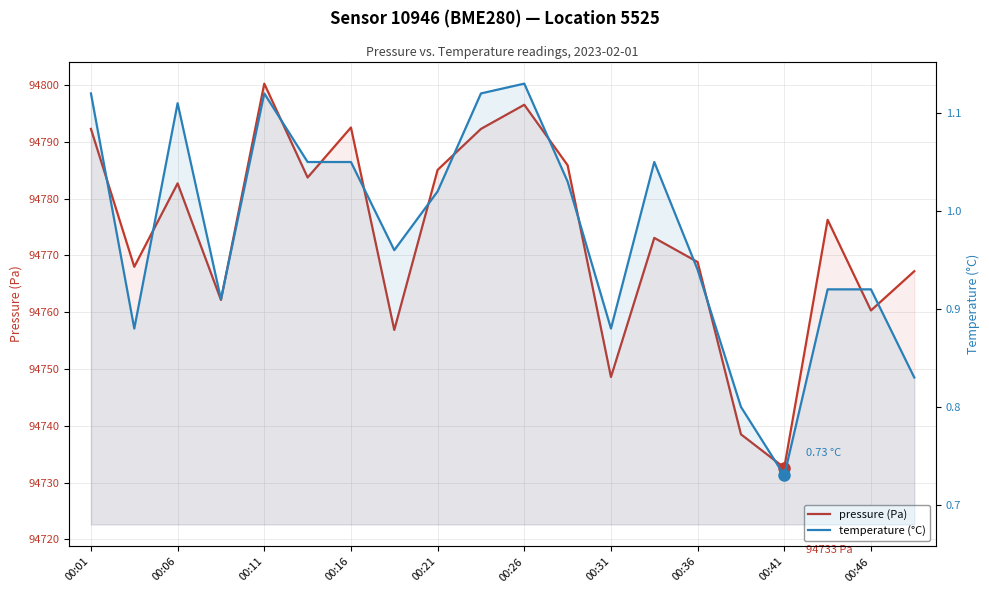

True or false: temperature (°C) and pressure (Pa) intersect in this chart.

False